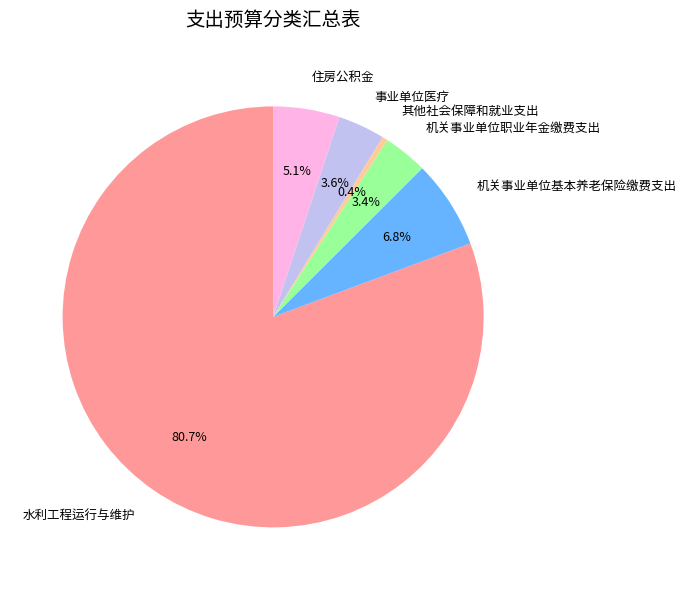

What is the largest slice in the pie chart?

水利工程运行与维护